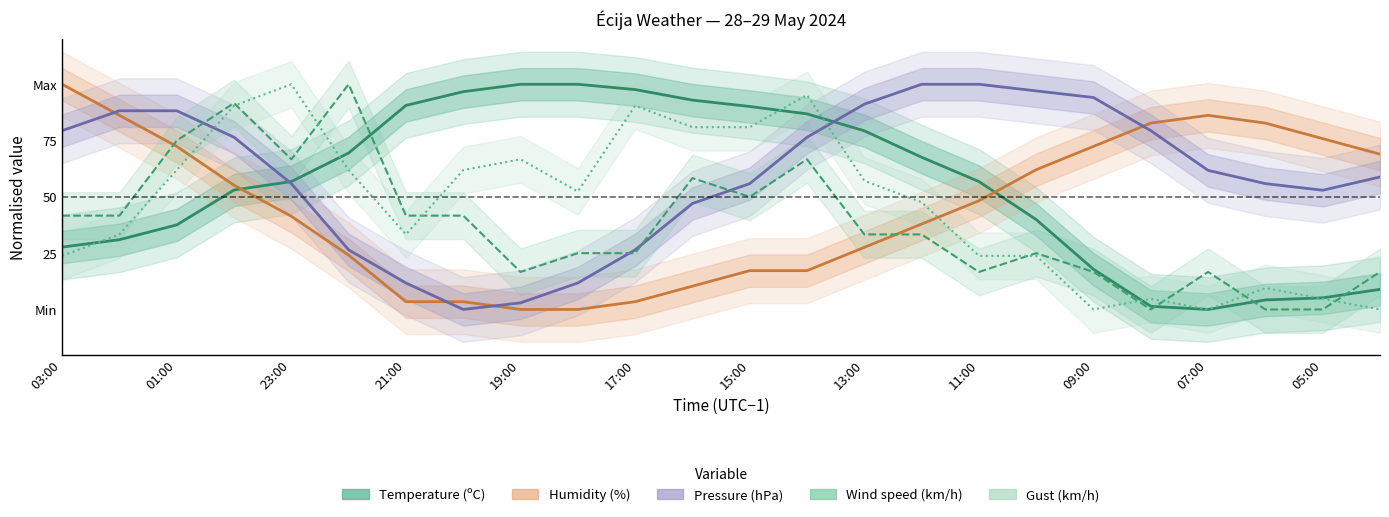

What is the difference between the Pressure (hPa) values at 20:00 and 05:00?

52.9